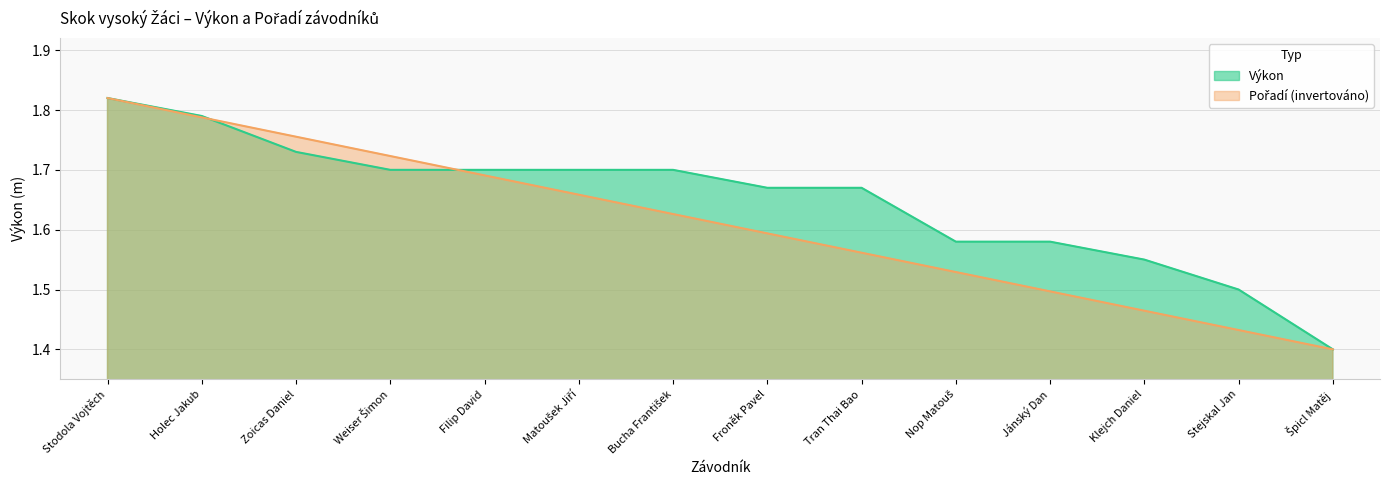

True or false: Pořadí and Výkon cross at least once.

True